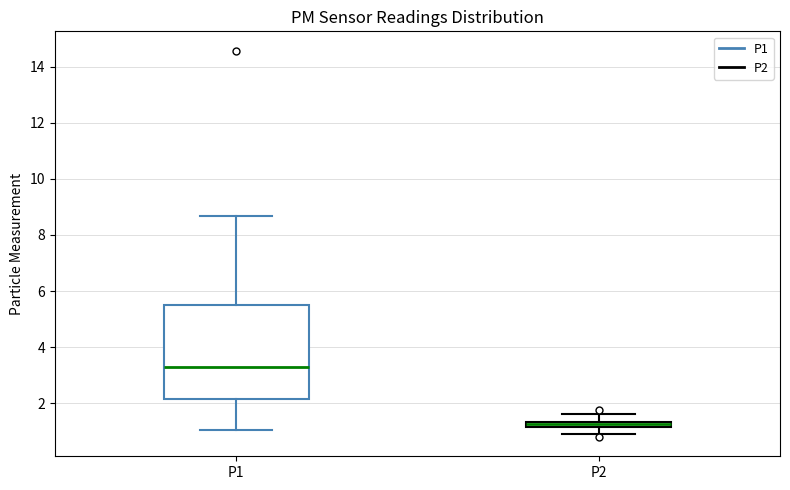

Where does the lower whisker of the box for P1 end on the y-axis? The values are not printed on the chart, so give them approximately, as read against the axis.

1.0